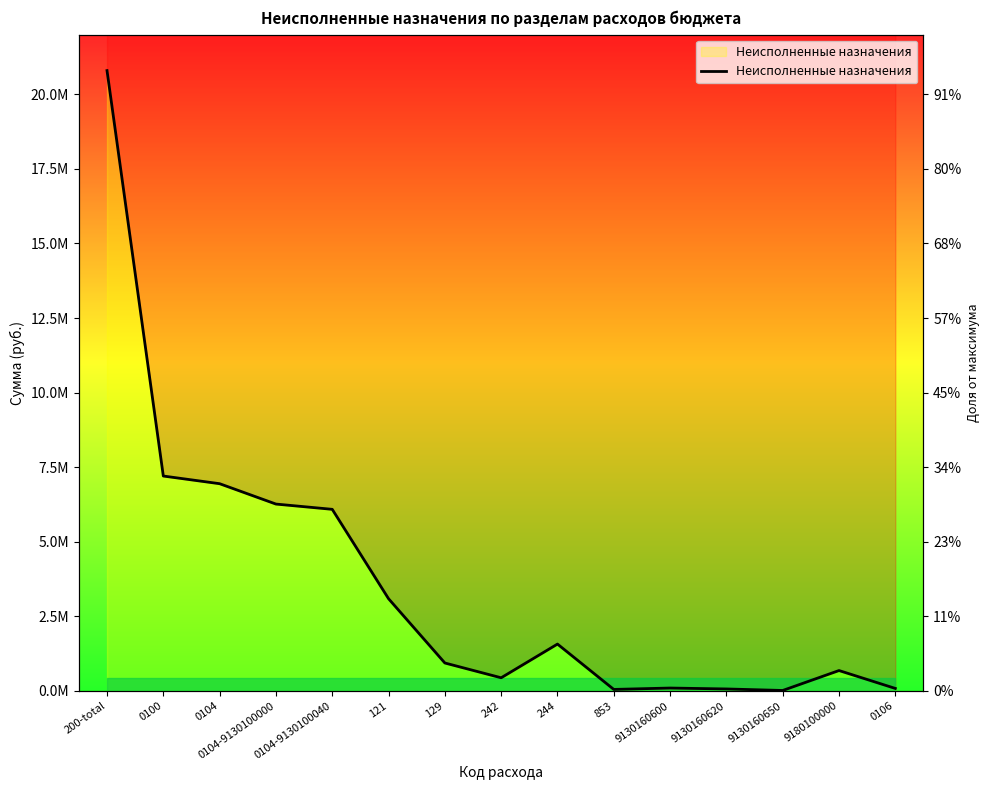

What is the label of the 13th point from the right?

0104